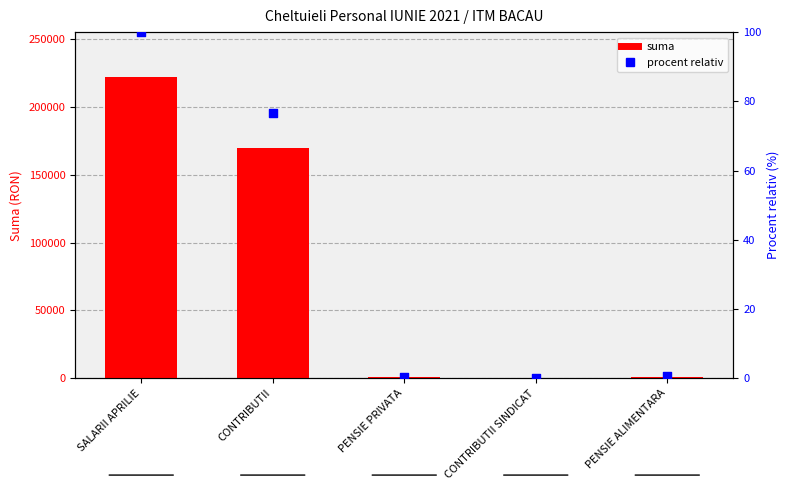

At how many categories does at least one series exceed 75602?

2